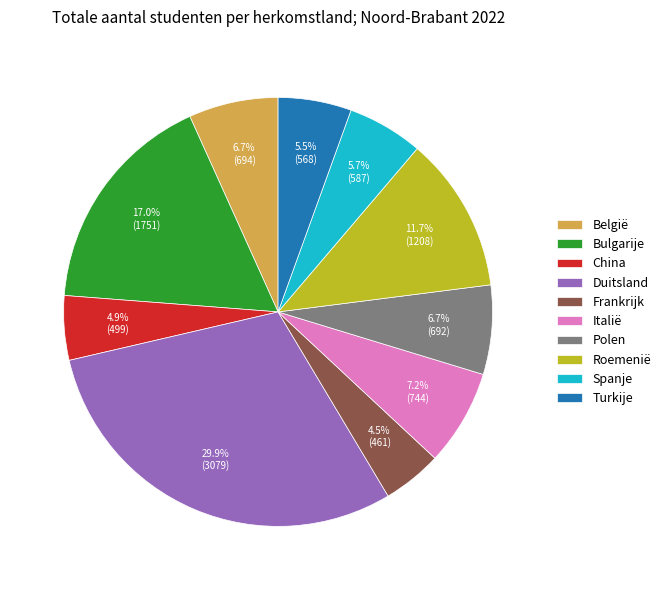

Which slice is the largest?

Duitsland